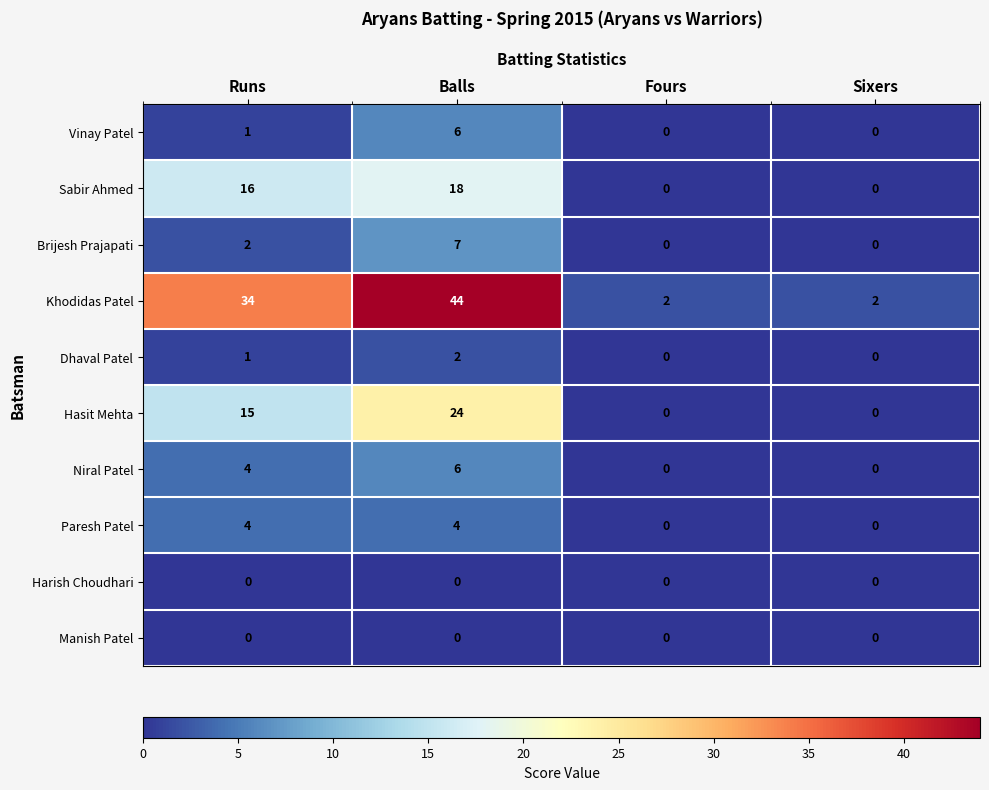

What is the difference between the Hasit Mehta values at Fours and Balls?

24